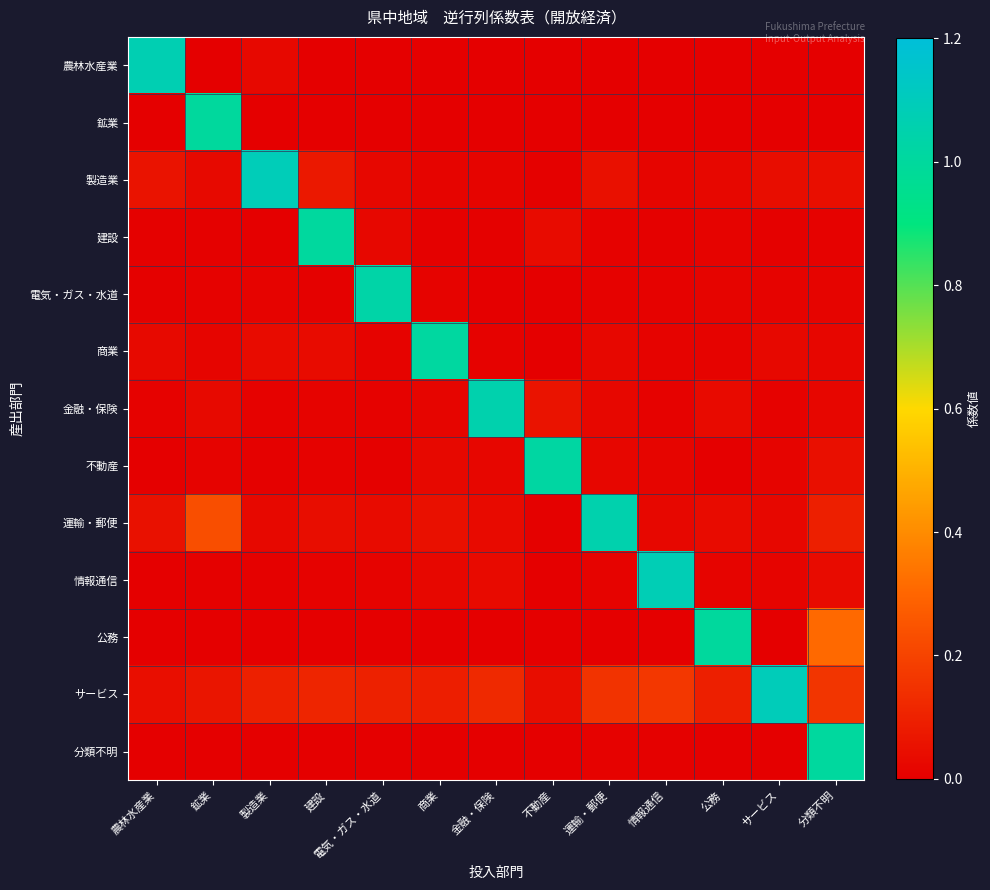

What is the spread (max minus min) of values at 製造業?

1.1